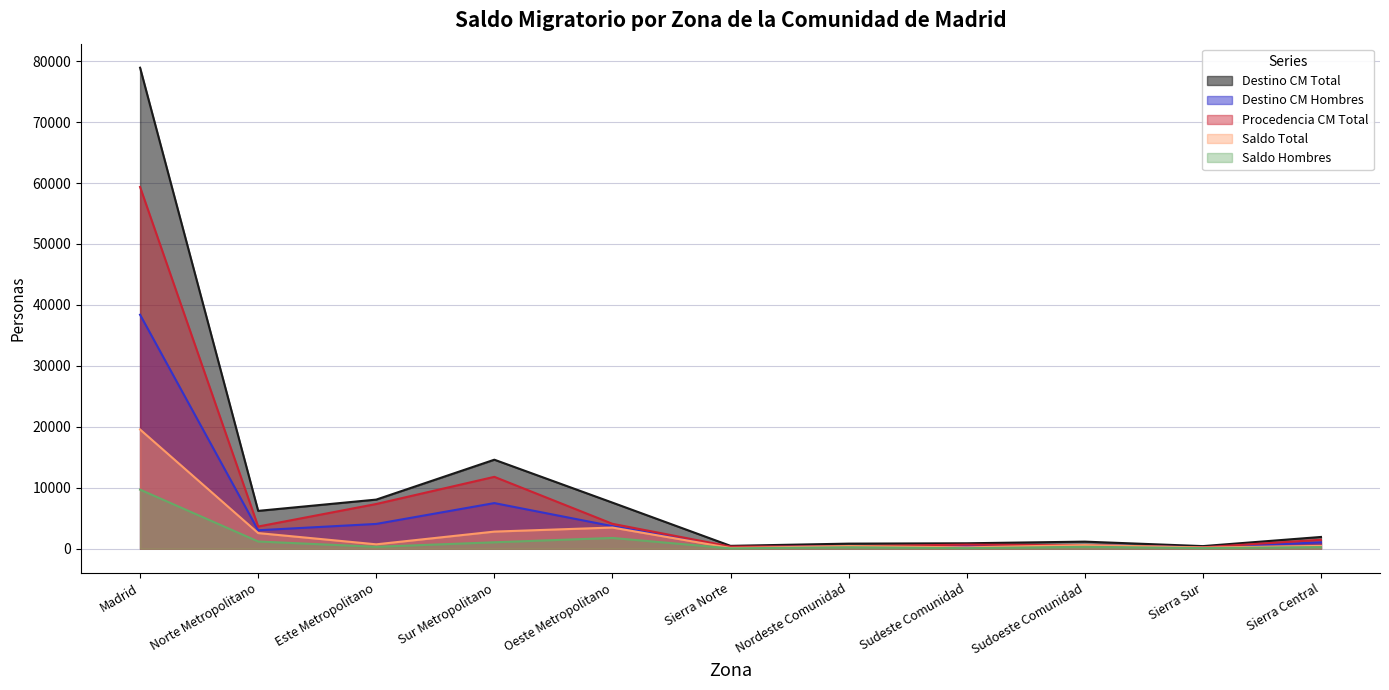

Reading left to right, what are all the values shown in this chart?

Destino CM Total: Madrid=78923	Norte Metropolitano=6211	Este Metropolitano=8061	Sur Metropolitano=14606	Oeste Metropolitano=7565	Sierra Norte=472	Nordeste Comunidad=836	Sudeste Comunidad=892	Sudoeste Comunidad=1164	Sierra Sur=429	Sierra Central=1931
Destino CM Hombres: Madrid=38394	Norte Metropolitano=3031	Este Metropolitano=4069	Sur Metropolitano=7489	Oeste Metropolitano=3703	Sierra Norte=242	Nordeste Comunidad=425	Sudeste Comunidad=449	Sudoeste Comunidad=596	Sierra Sur=225	Sierra Central=1043
Procedencia CM Total: Madrid=59359	Norte Metropolitano=3642	Este Metropolitano=7339	Sur Metropolitano=11795	Oeste Metropolitano=4089	Sierra Norte=349	Nordeste Comunidad=403	Sudeste Comunidad=671	Sudoeste Comunidad=571	Sierra Sur=234	Sierra Central=1471
Saldo Total: Madrid=19564	Norte Metropolitano=2569	Este Metropolitano=722	Sur Metropolitano=2811	Oeste Metropolitano=3476	Sierra Norte=123	Nordeste Comunidad=433	Sudeste Comunidad=221	Sudoeste Comunidad=593	Sierra Sur=195	Sierra Central=460
Saldo Hombres: Madrid=9695	Norte Metropolitano=1188	Este Metropolitano=316	Sur Metropolitano=1057	Oeste Metropolitano=1769	Sierra Norte=61	Nordeste Comunidad=239	Sudeste Comunidad=95	Sudoeste Comunidad=314	Sierra Sur=103	Sierra Central=276